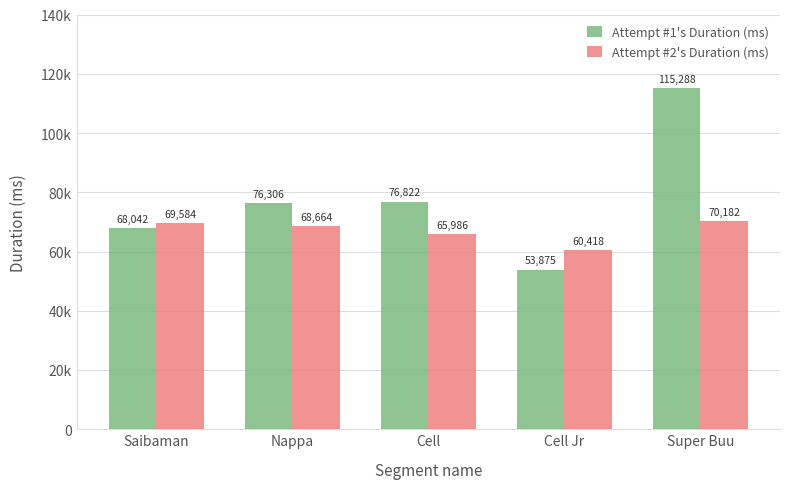

At which category is the sum across all series the highest?

Super Buu